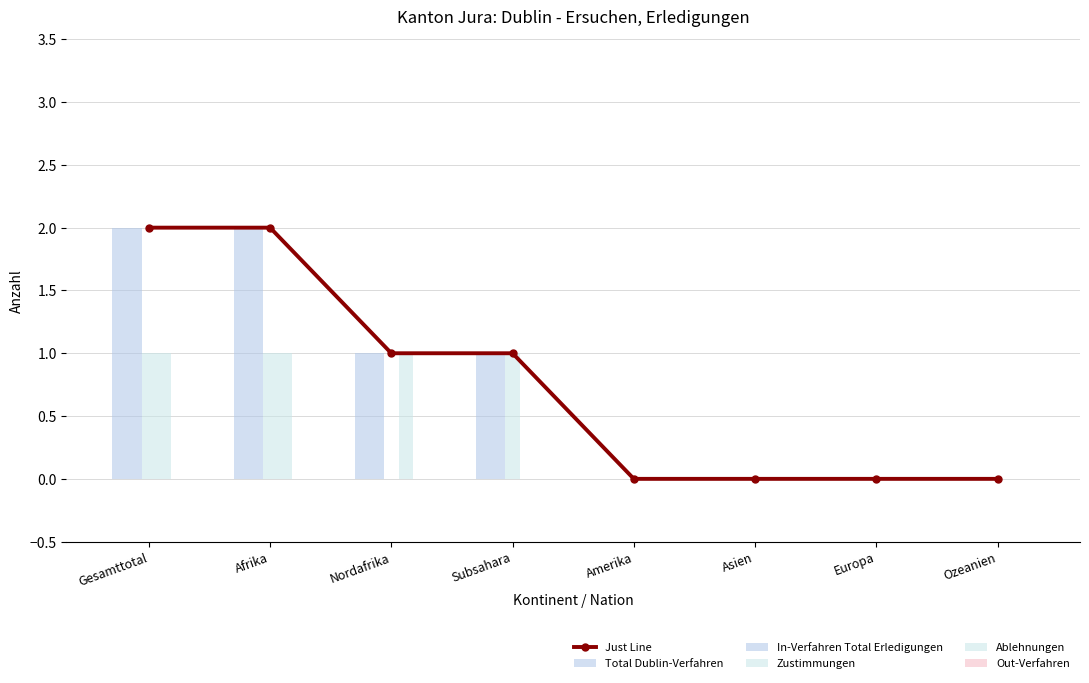

Which series has the largest total across all categories?

Just Line